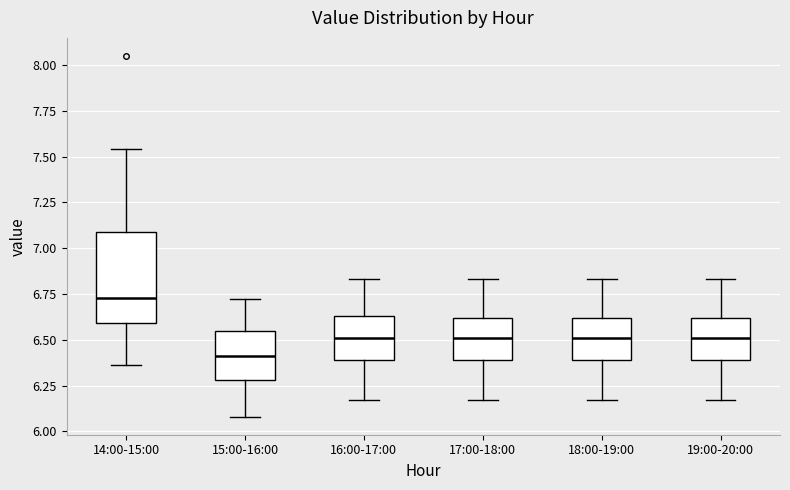

Which box's median line is the lowest?

15:00-16:00